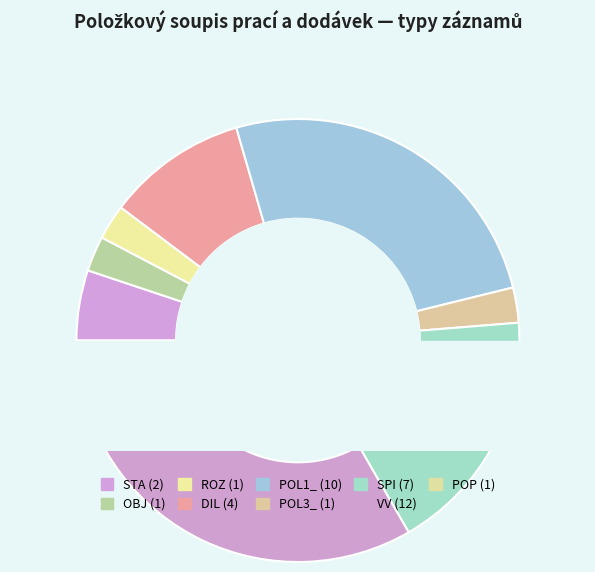

Combined, what portion of the pie is OBJ and SPI?

20.5%